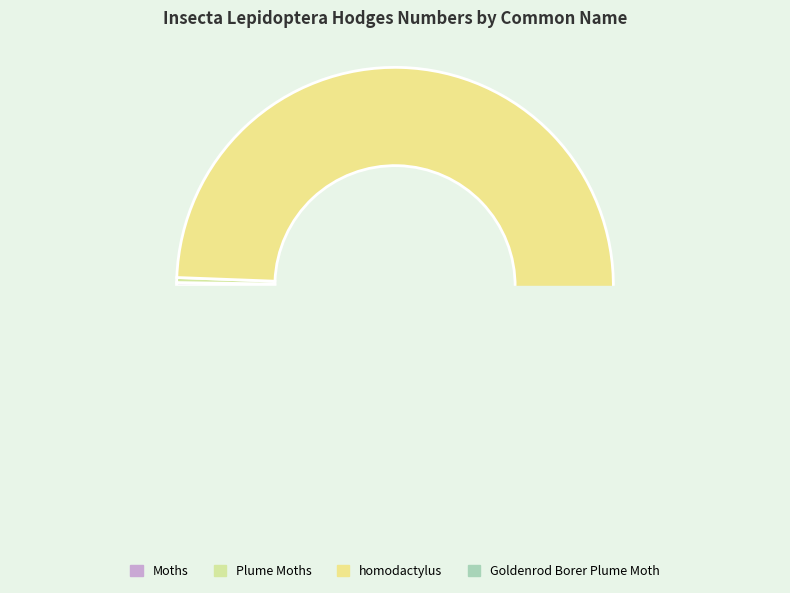

True or false: Moths accounts for 1% of the total.

False